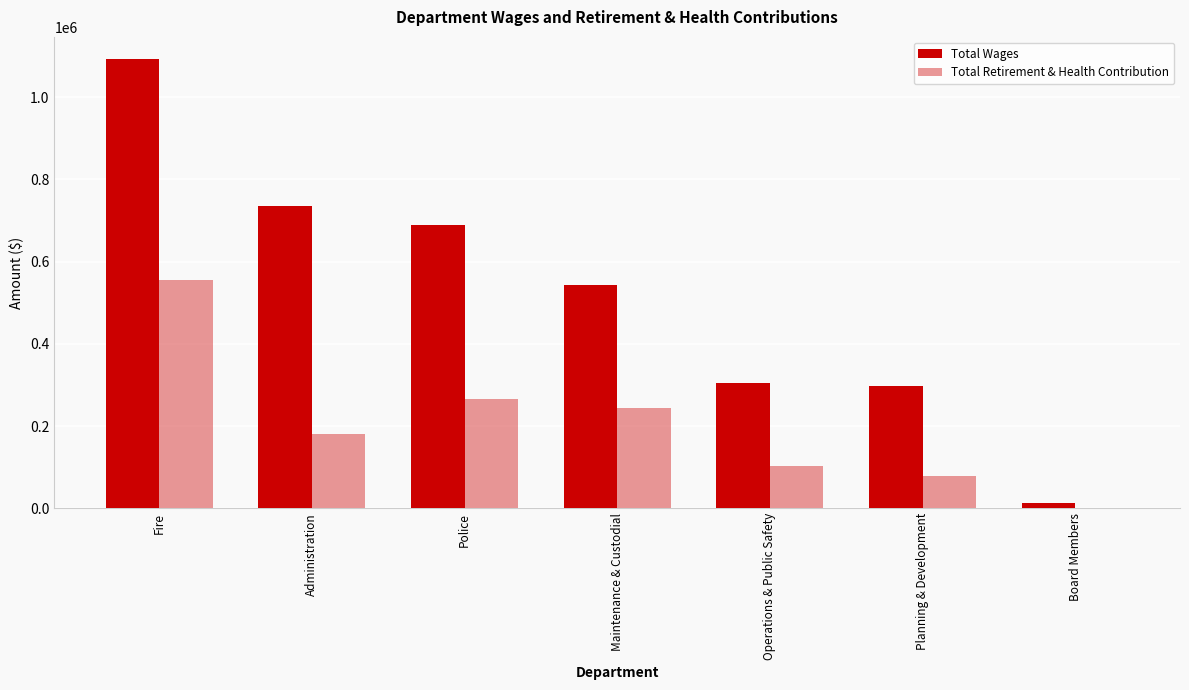

How many data points does each series have?

7